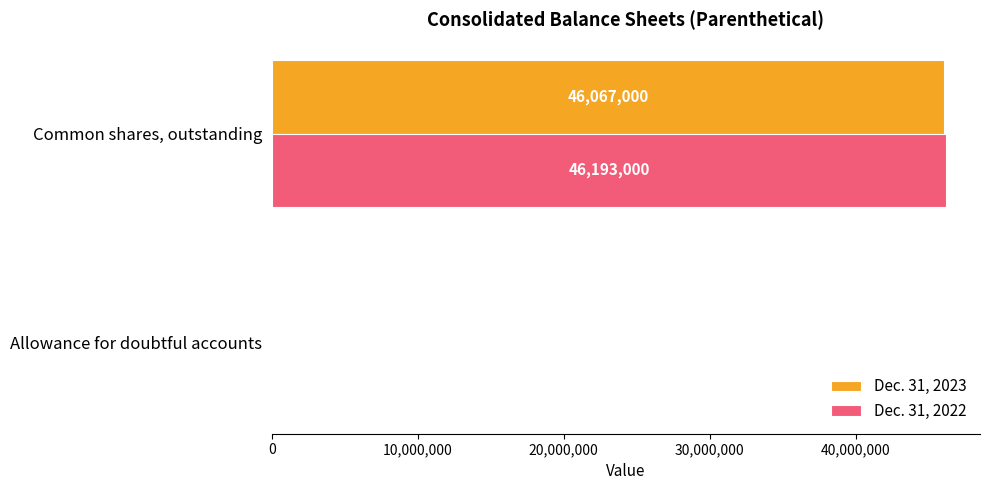

What is the highest value of the Dec. 31, 2023 series?

46067000